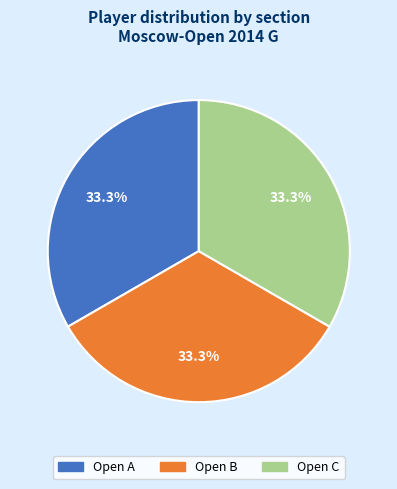

To the nearest percent, what percentage of the pie is Open A?

33%